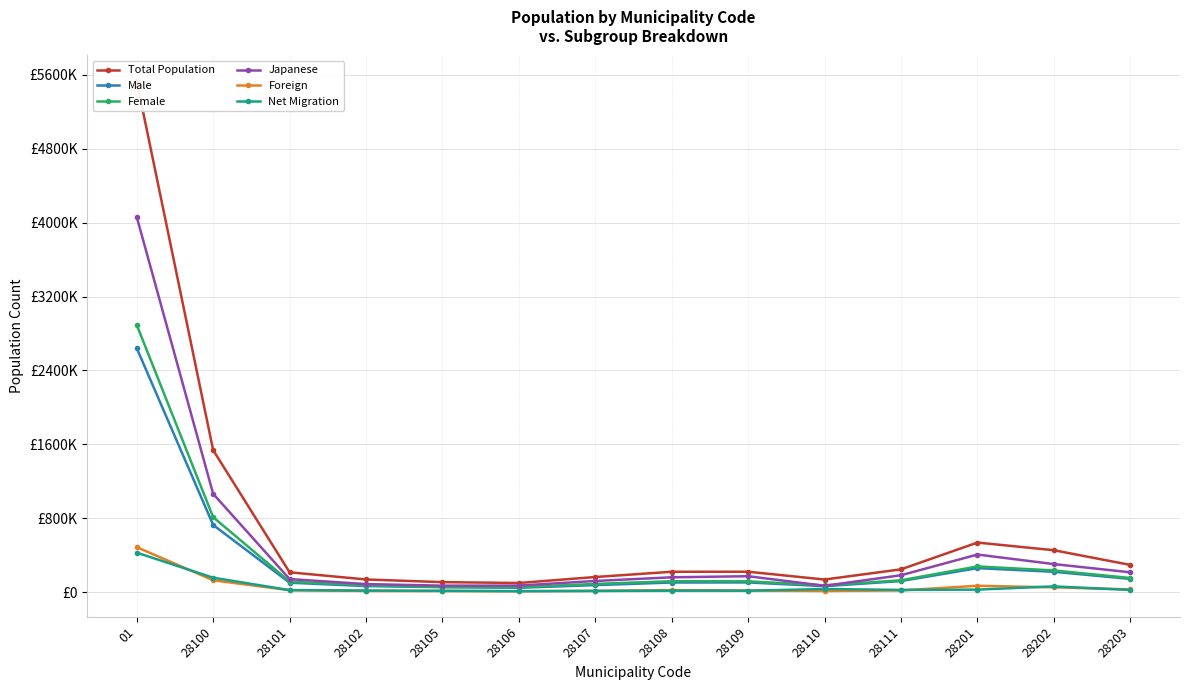

Count the number of categories in the chart.

14